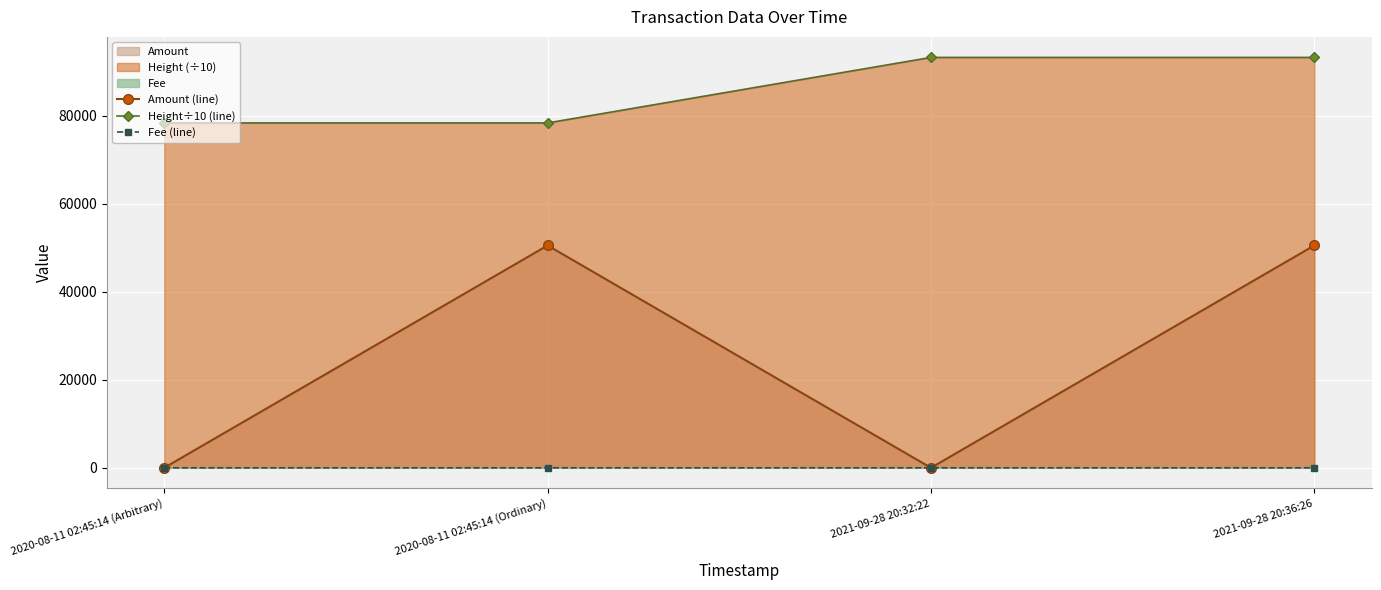

Count the number of categories in the chart.

4